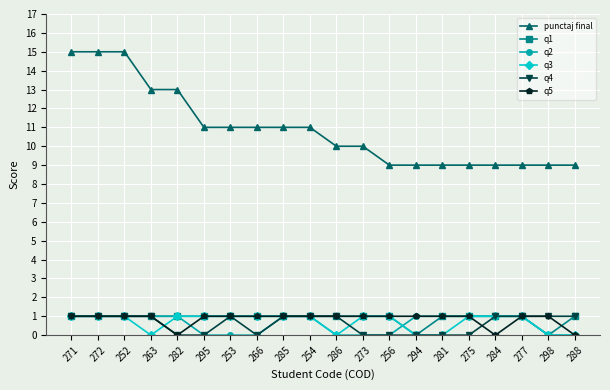

The q5 series shows 0 at 282. True or false?

True